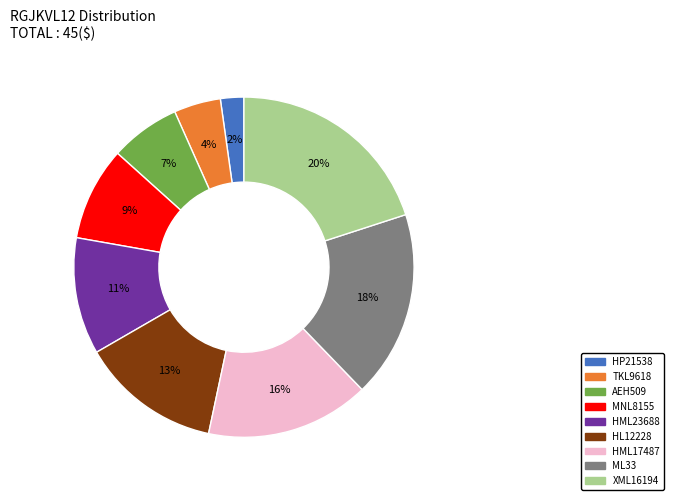

To the nearest percent, what percentage of the pie is ML33?

18%